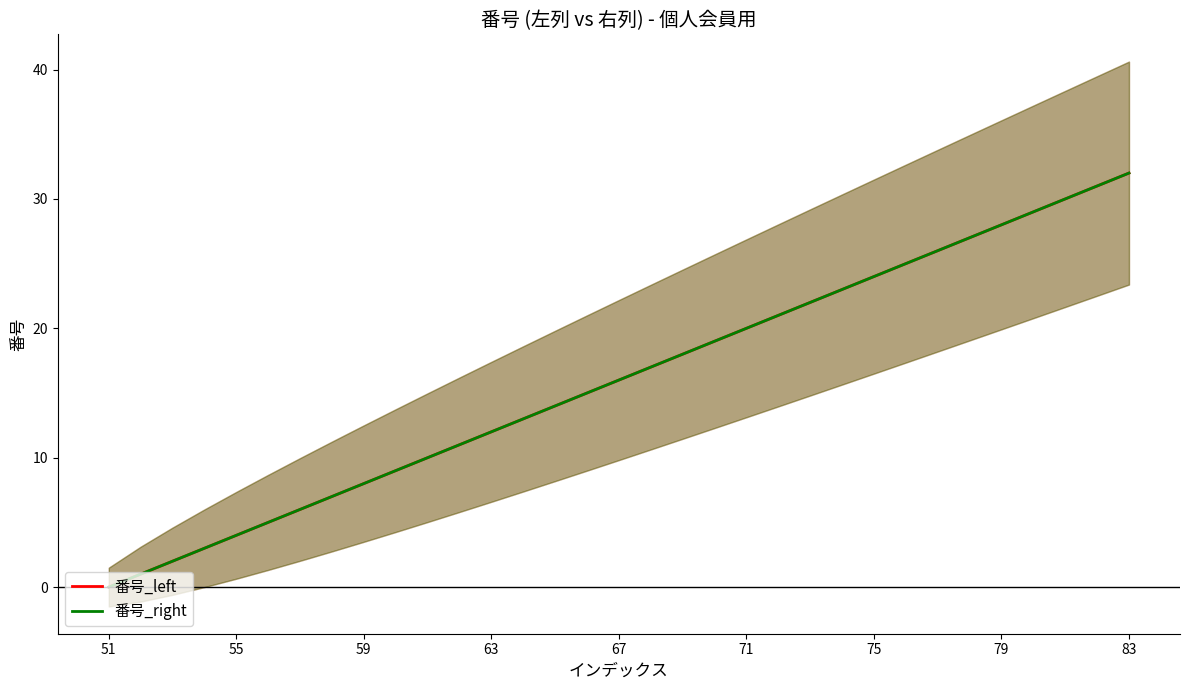

Is the value of 番号_left at 25 greater than the value of 番号_right at 71?

Yes